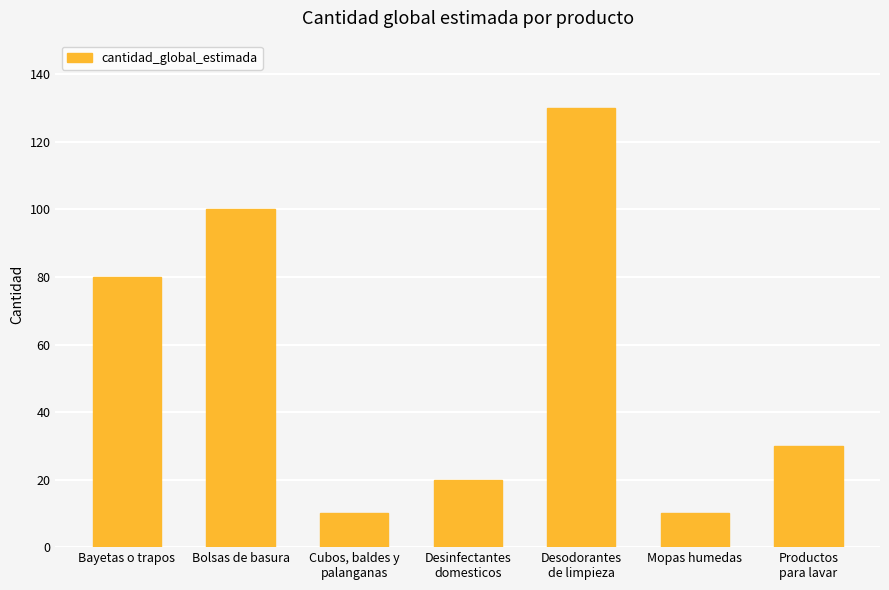

At which label does the data first exceed 30?

Bayetas o trapos